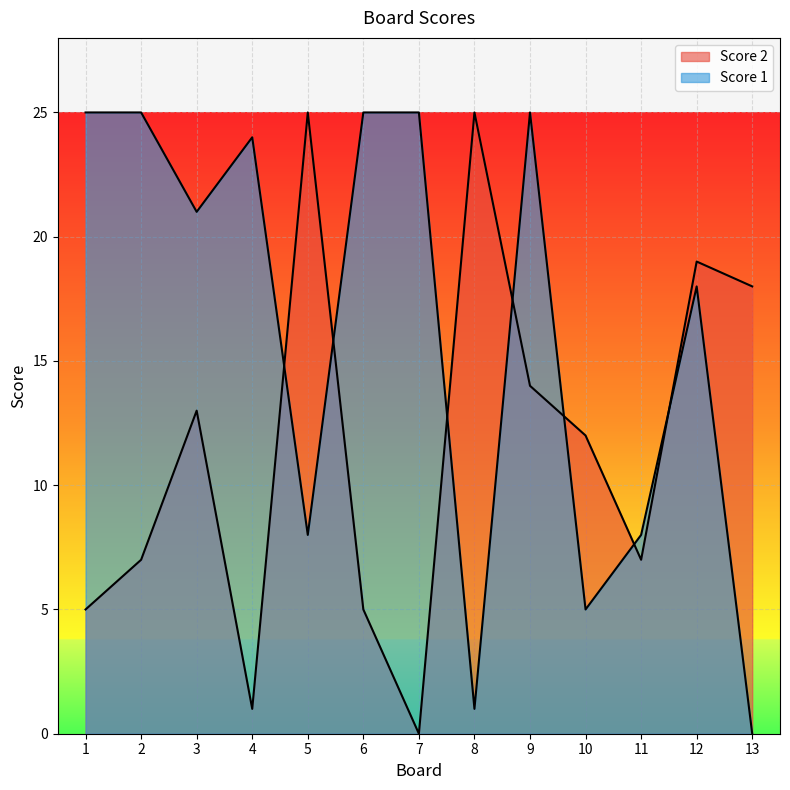

What is the value of the Score 1 point at the 1st from the left?

25